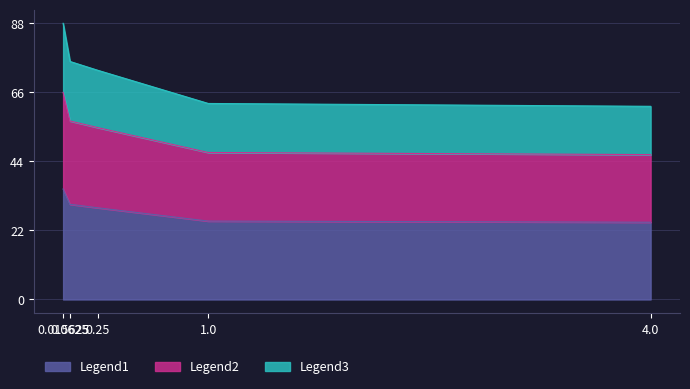

What is the ratio of the value at 4.0 to the value at 1.0?

1.0